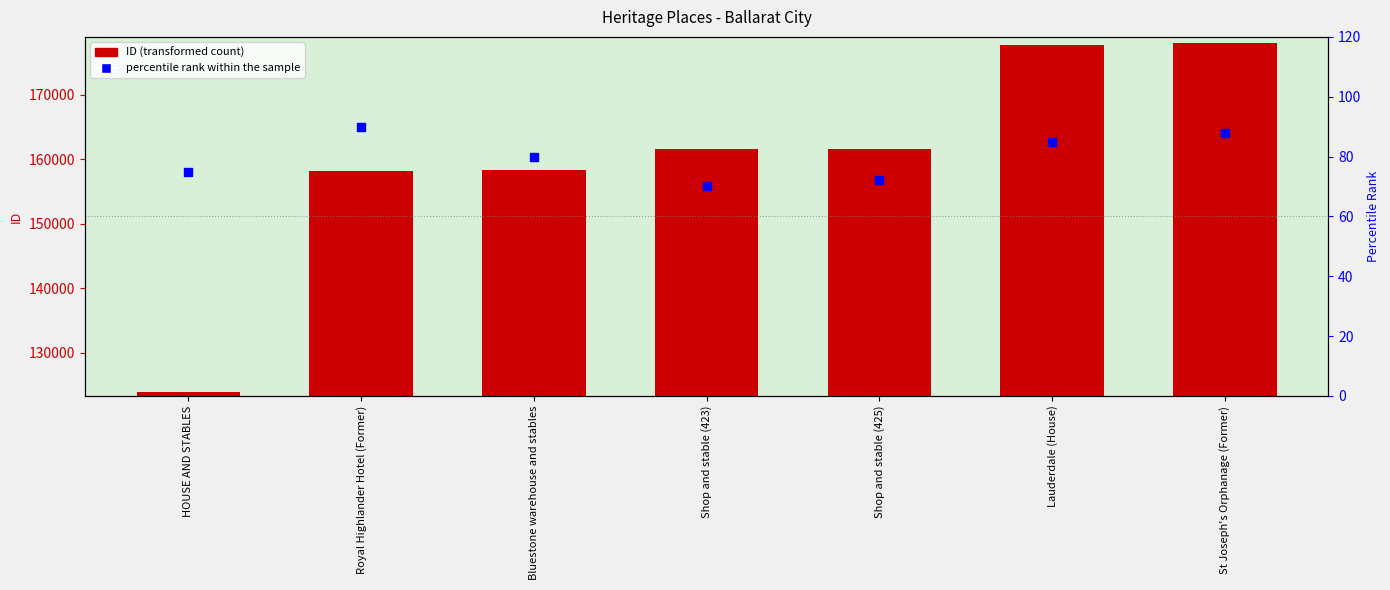

Which series reaches the maximum Y coordinate?

ID